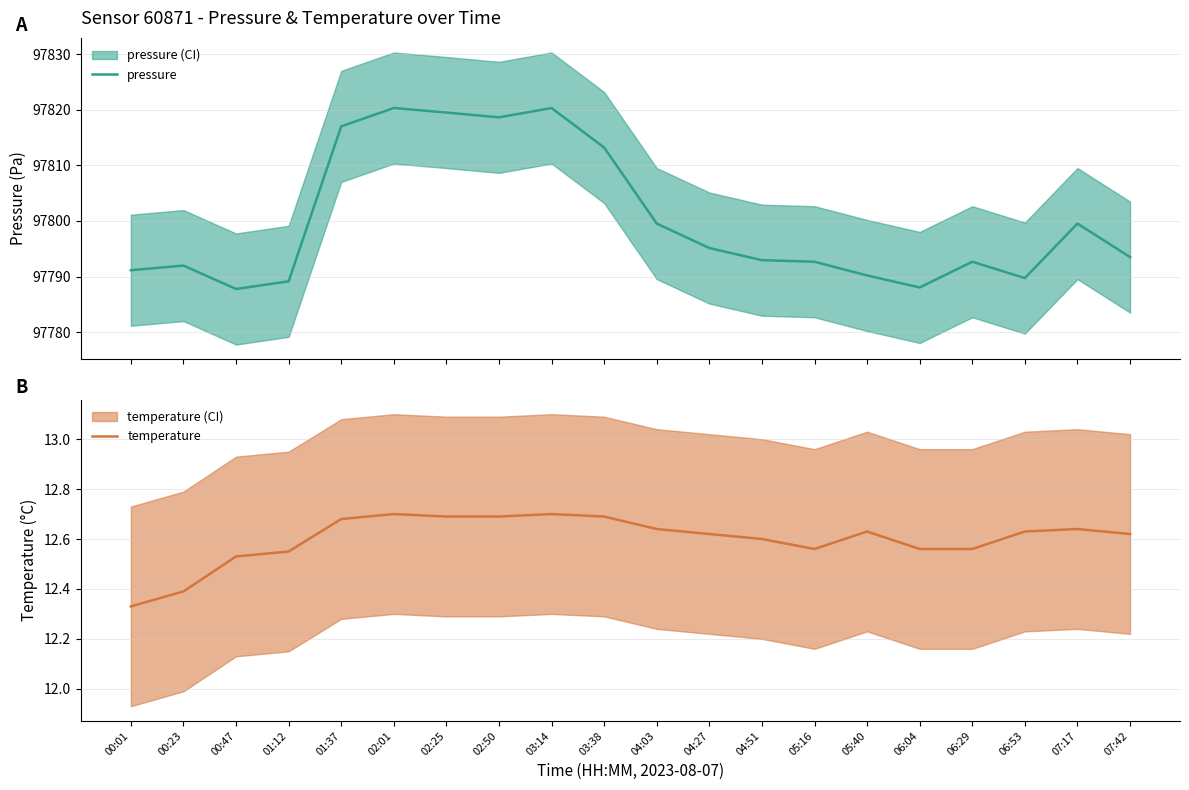

Rank the series by their maximum value, from highest to lowest.

pressure, temperature